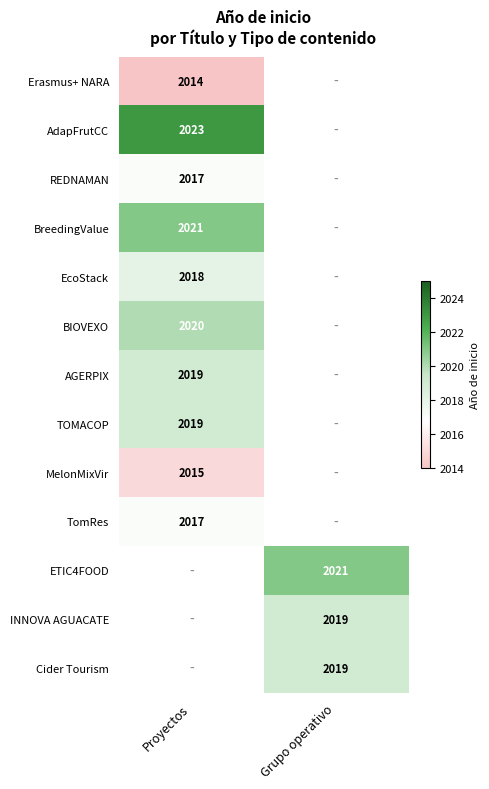

What is the minimum value shown in the chart?

2014.0